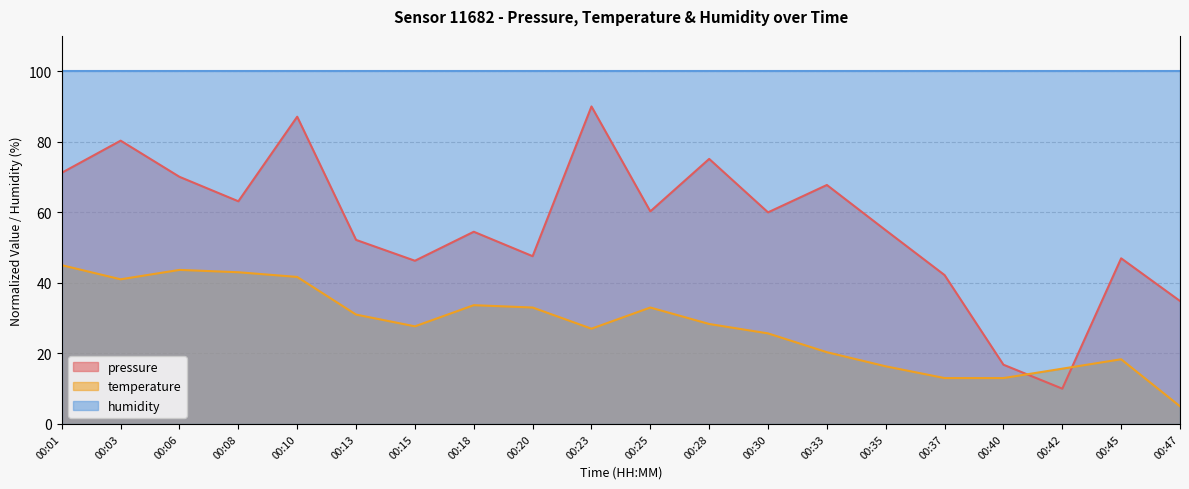

Where does the temperature series first go above 28?

00:01